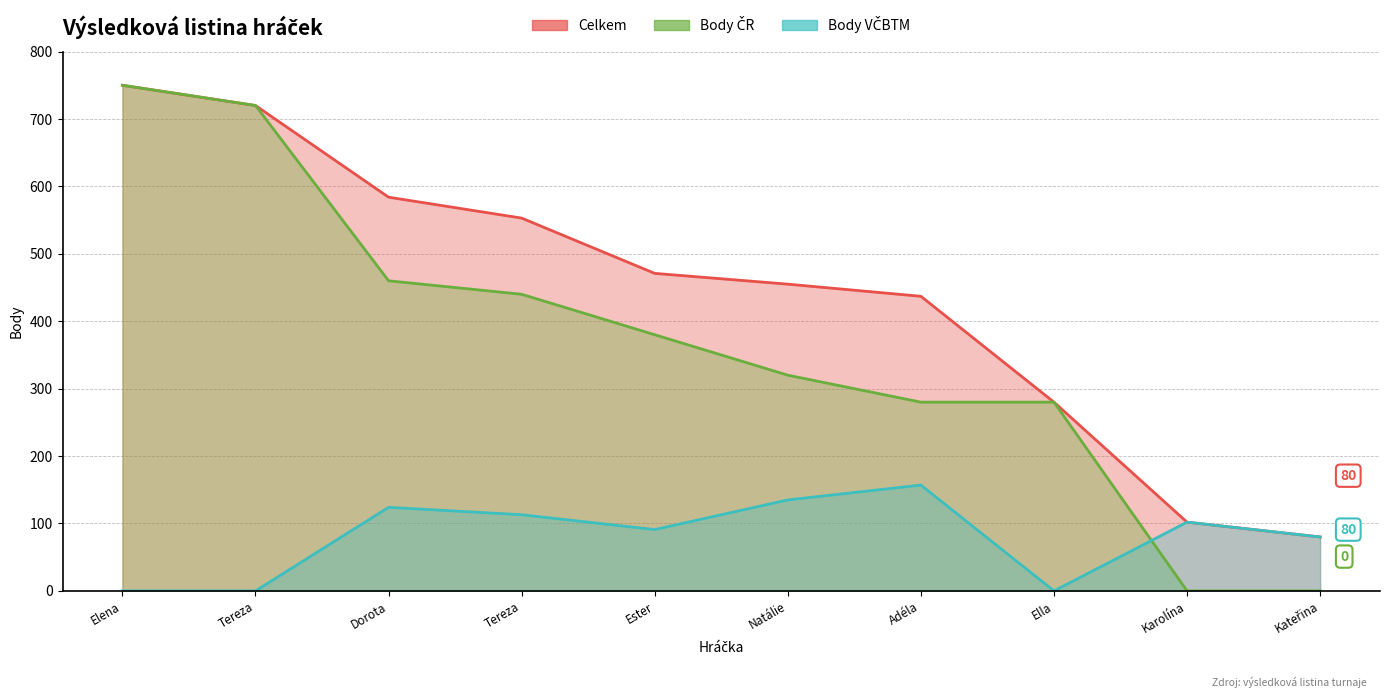

What are all the series names shown in the legend?

Celkem, Body ČR, Body VČBTM